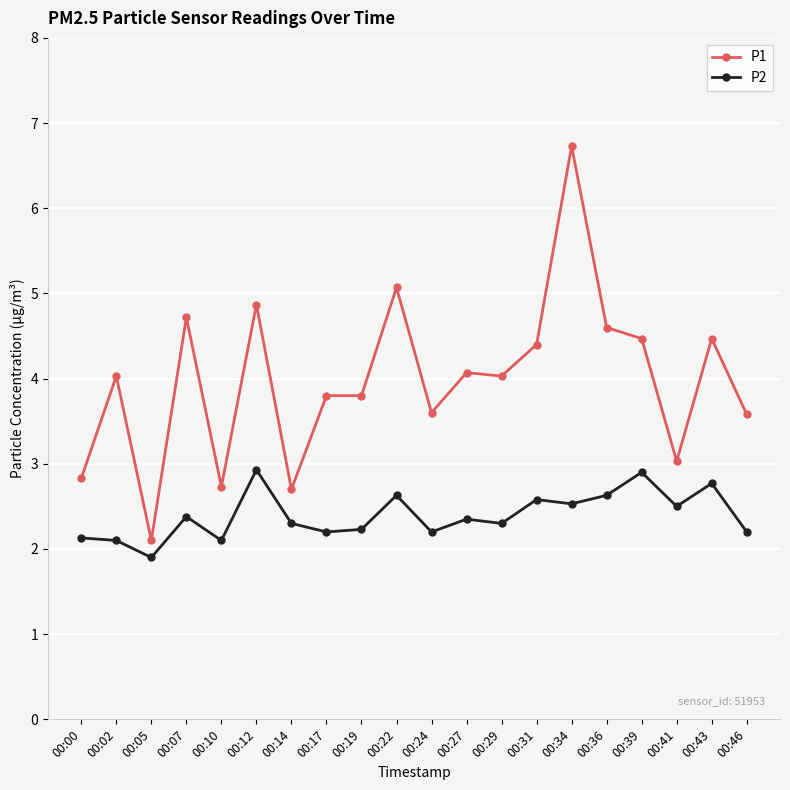

The P2 series shows 2.2 at 00:46. True or false?

True